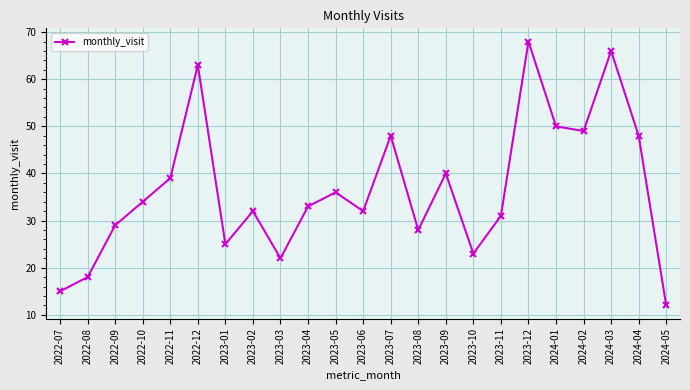

At which category does the data reach its first local peak?

2022-12